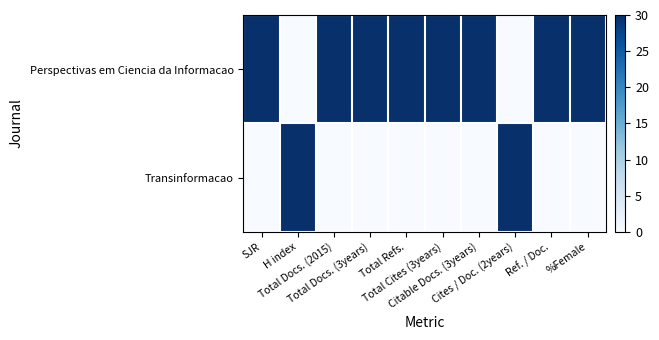

Between Cites / Doc. (2years) and Total Docs. (3years), which is larger?

Total Docs. (3years)